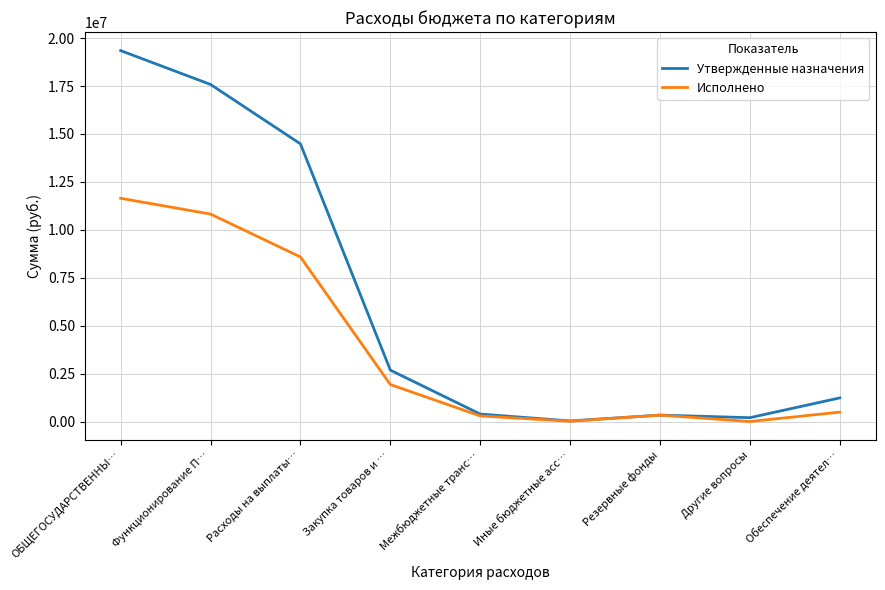

List the series in order of their peak value, lowest first.

Исполнено, Утвержденные назначения